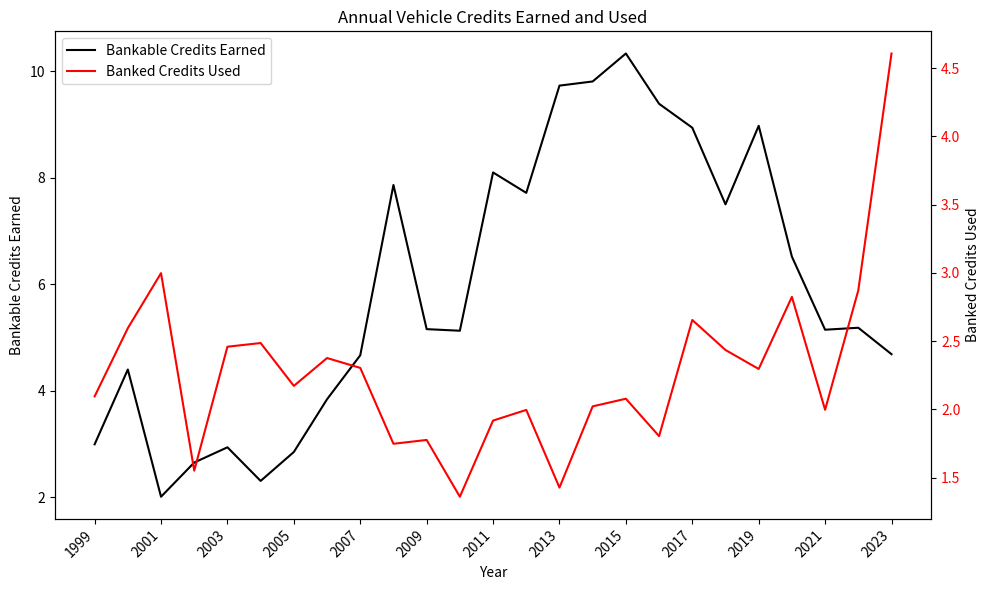

Is it true that Bankable Credits Earned equals 1.9 at 1999?

False